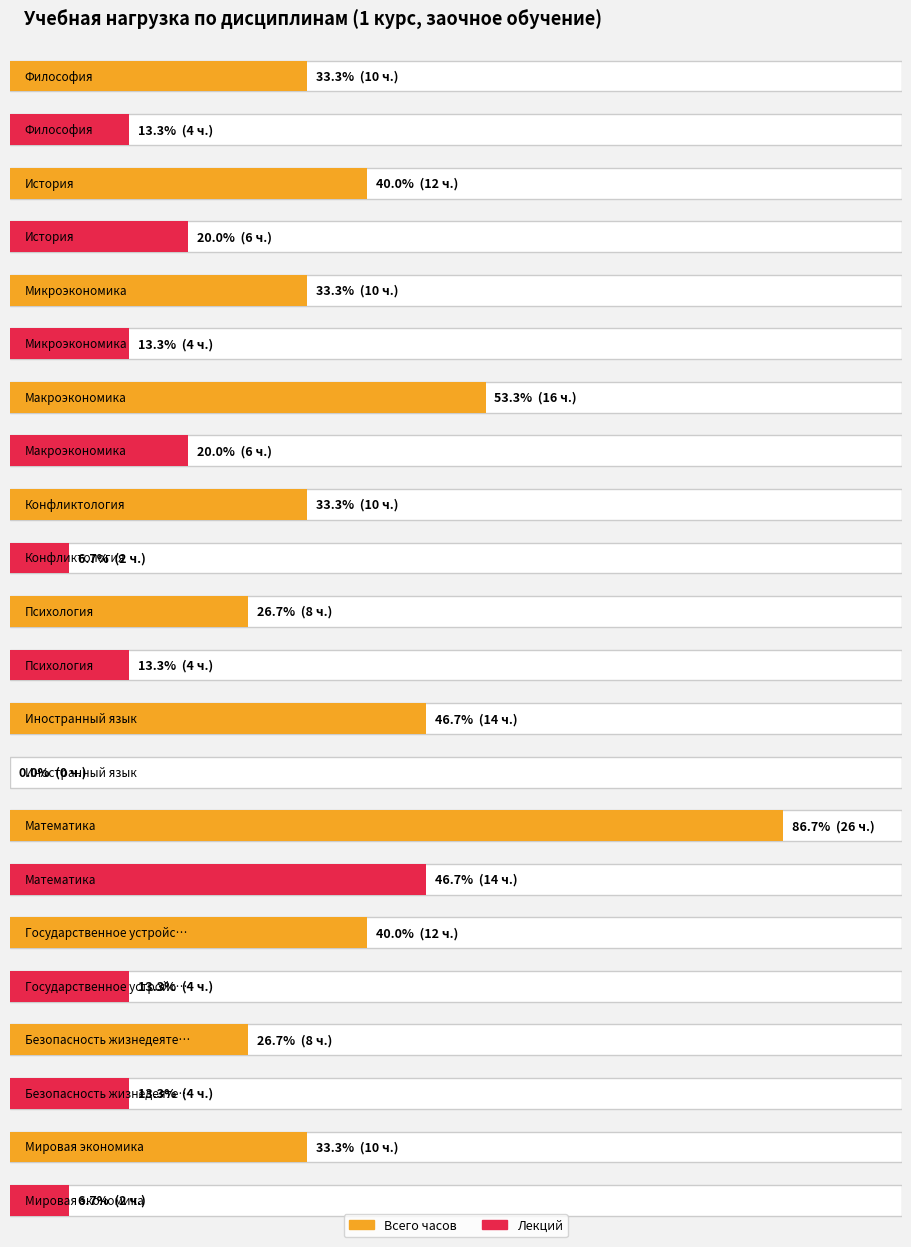

Is the value of Всего часов at Микроэкономика greater than the value of Лекций at Государственное устройство и право?

Yes